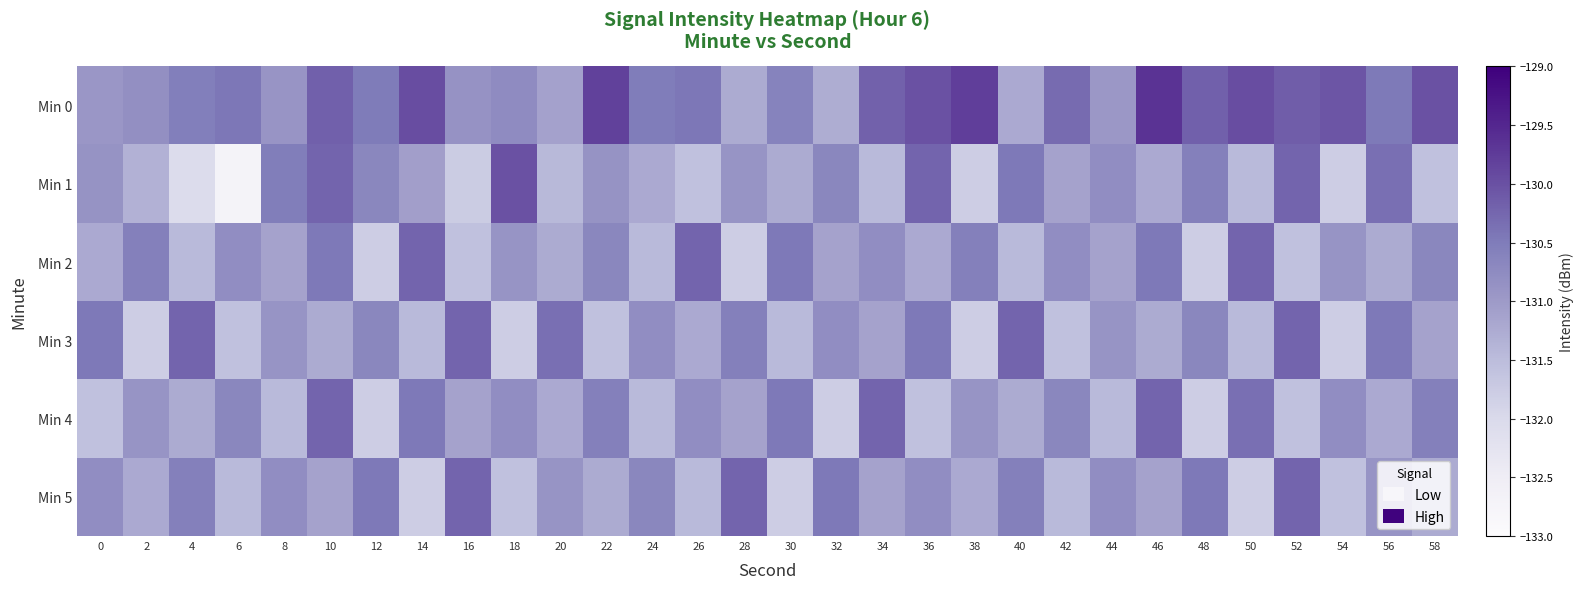

Which series has the largest range (max minus min)?

Min 1